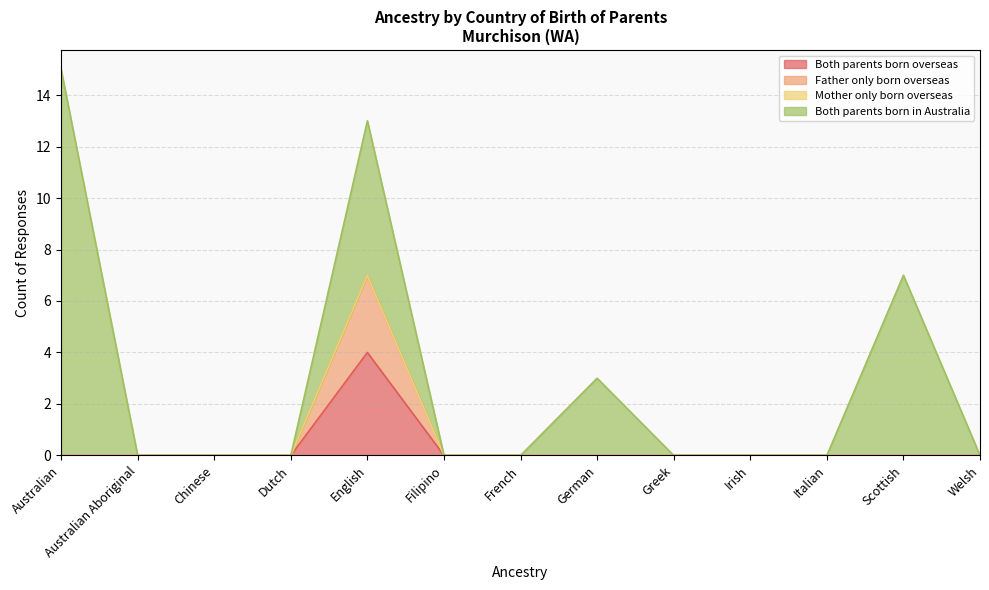

Is the value of Father only born overseas at Dutch greater than the value of Both parents born overseas at Greek?

No